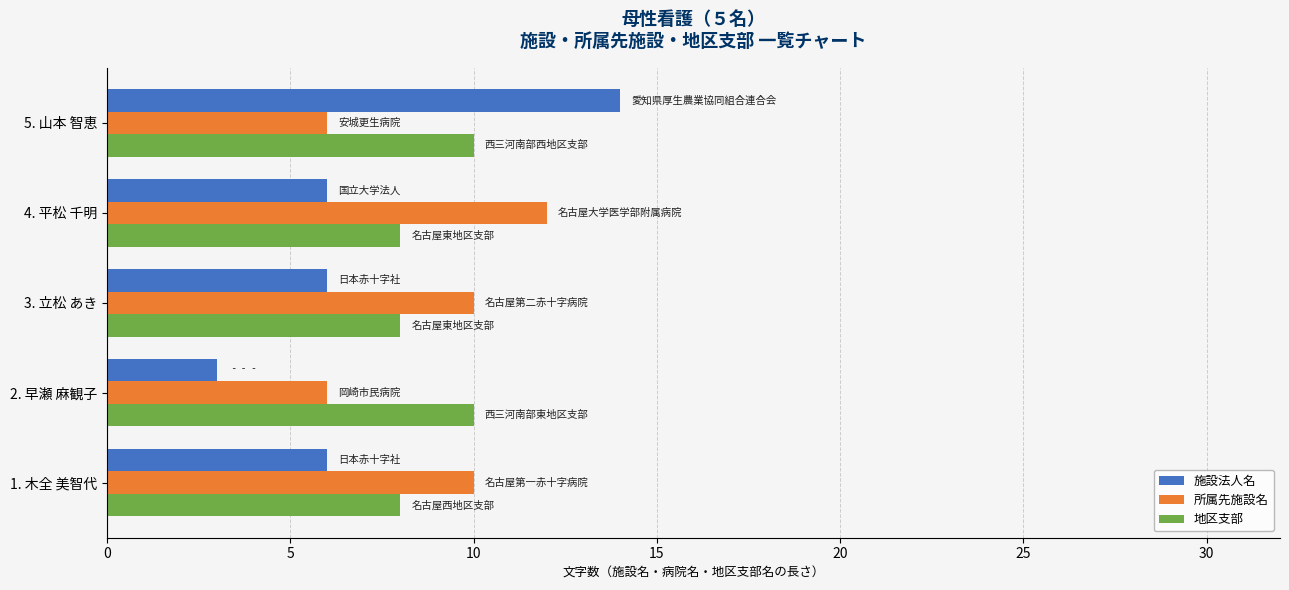

Is the value of 施設法人名 at 2. 早瀬 麻観子 greater than the value of 地区支部 at 1. 木全 美智代?

No